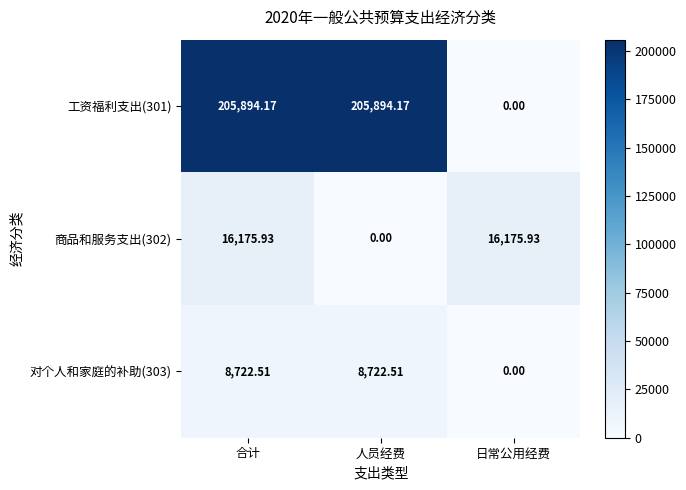

How many data points does each series have?

3